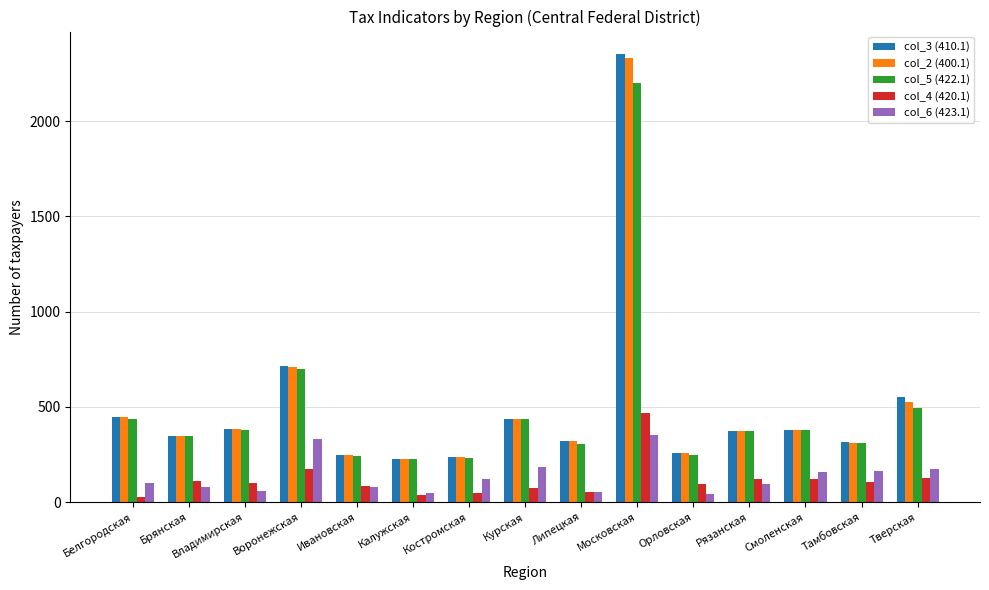

What is the value of the col_3 (410.1) bar at the 3rd from the left?

382